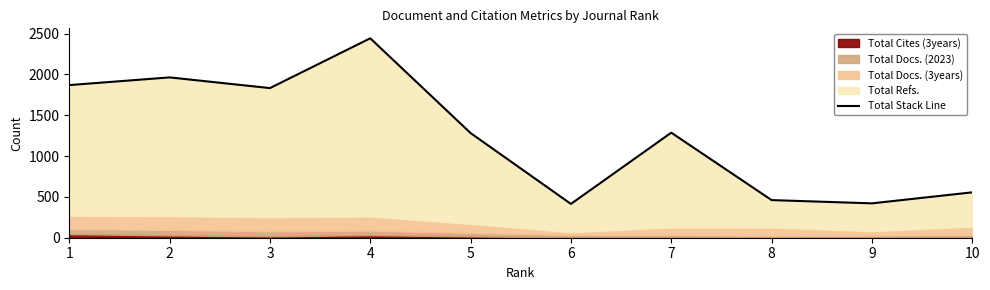

What is the value of the 7th point from the left?

1287